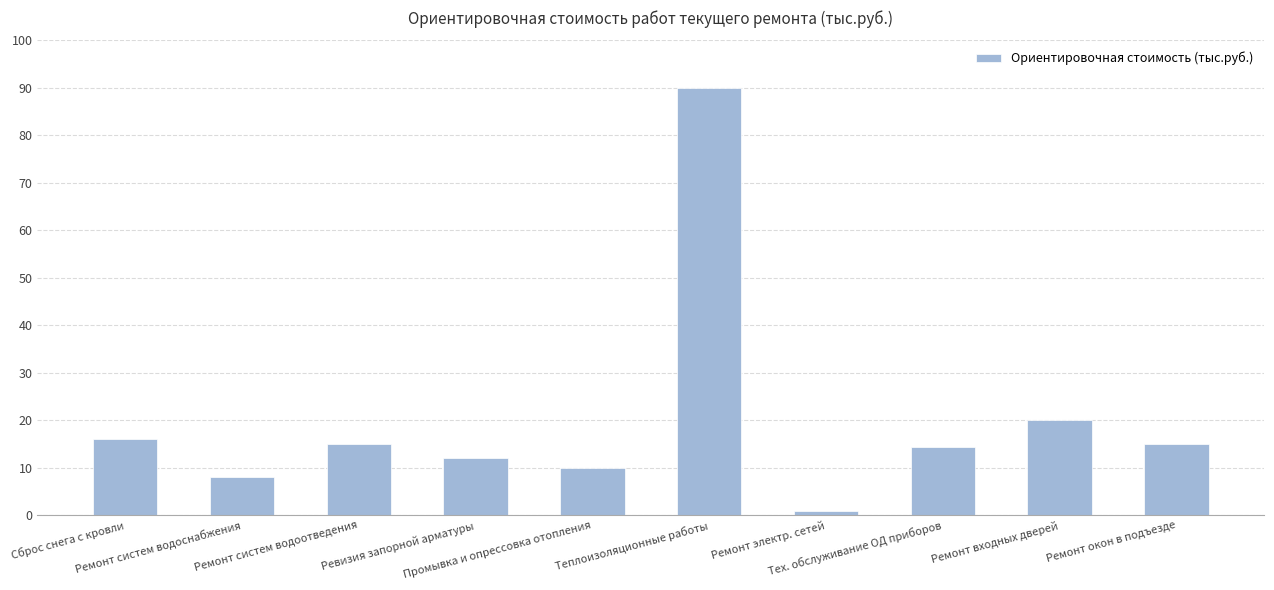

What is the difference between the values at Тех. обслуживание ОД приборов and Ремонт входных дверей?

5.6